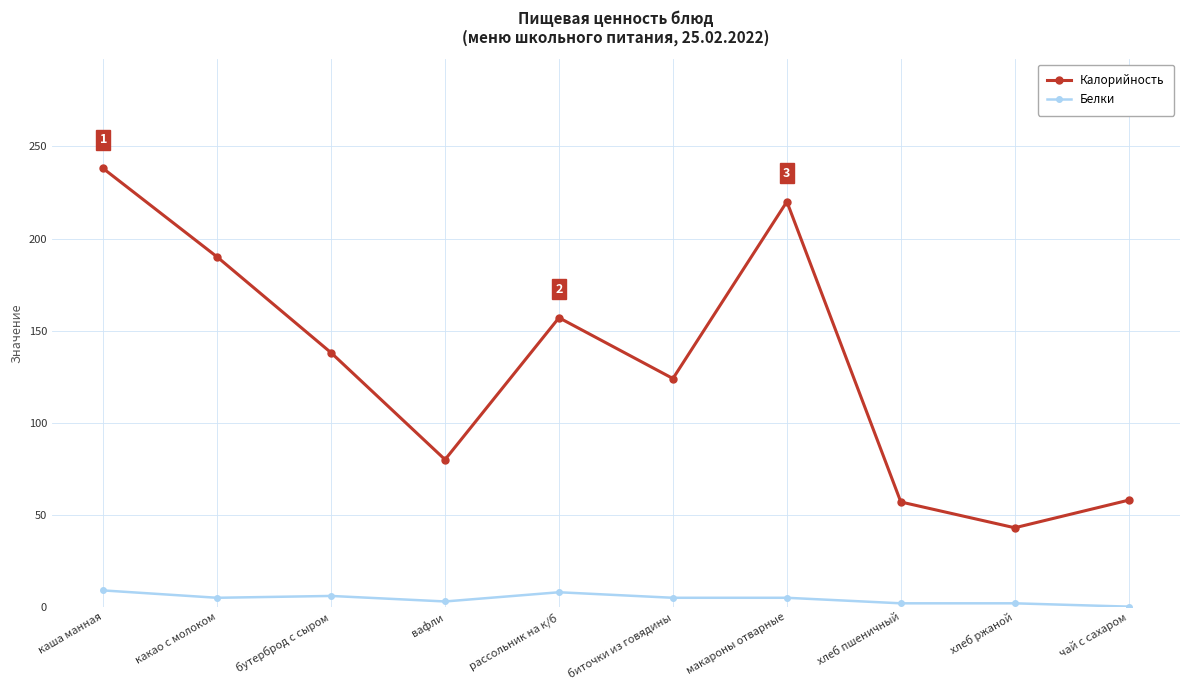

Is the value of Калорийность at какао с молоком greater than the value of Белки at биточки из говядины?

Yes